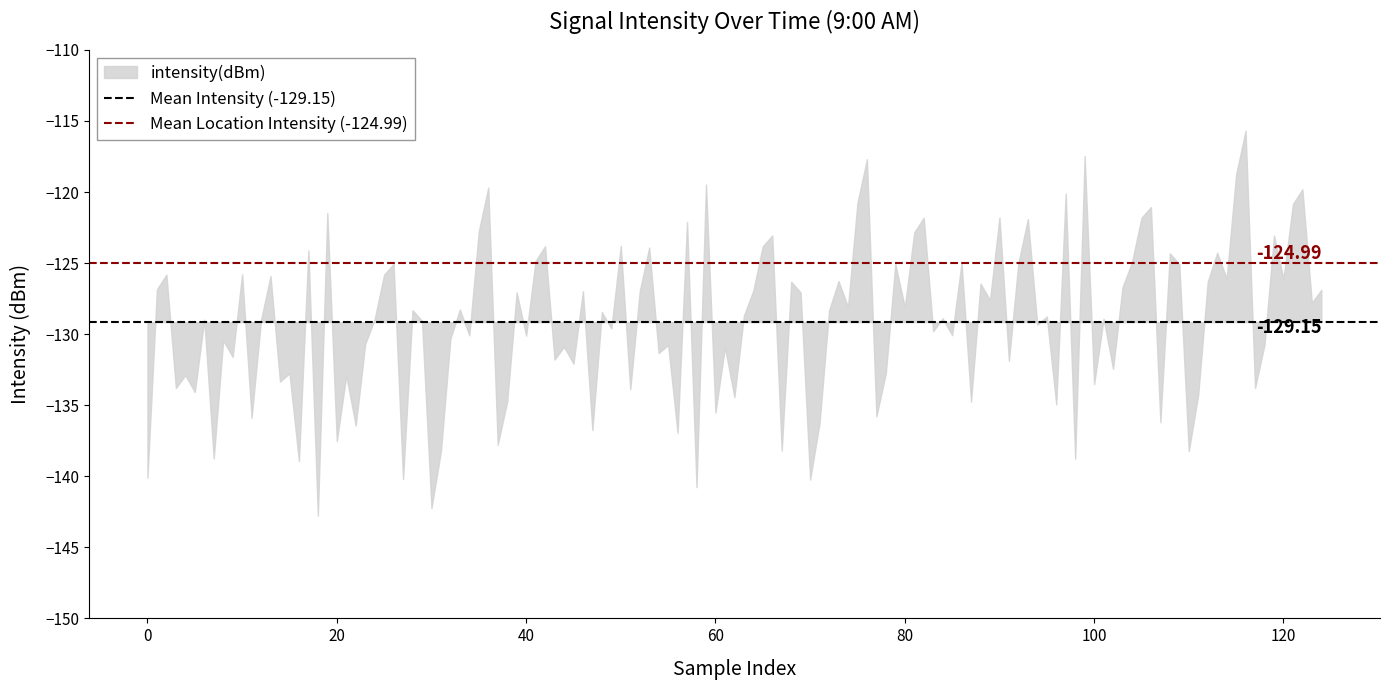

What value does the Mean Location Intensity (-124.99) series have at 0?

-125.0